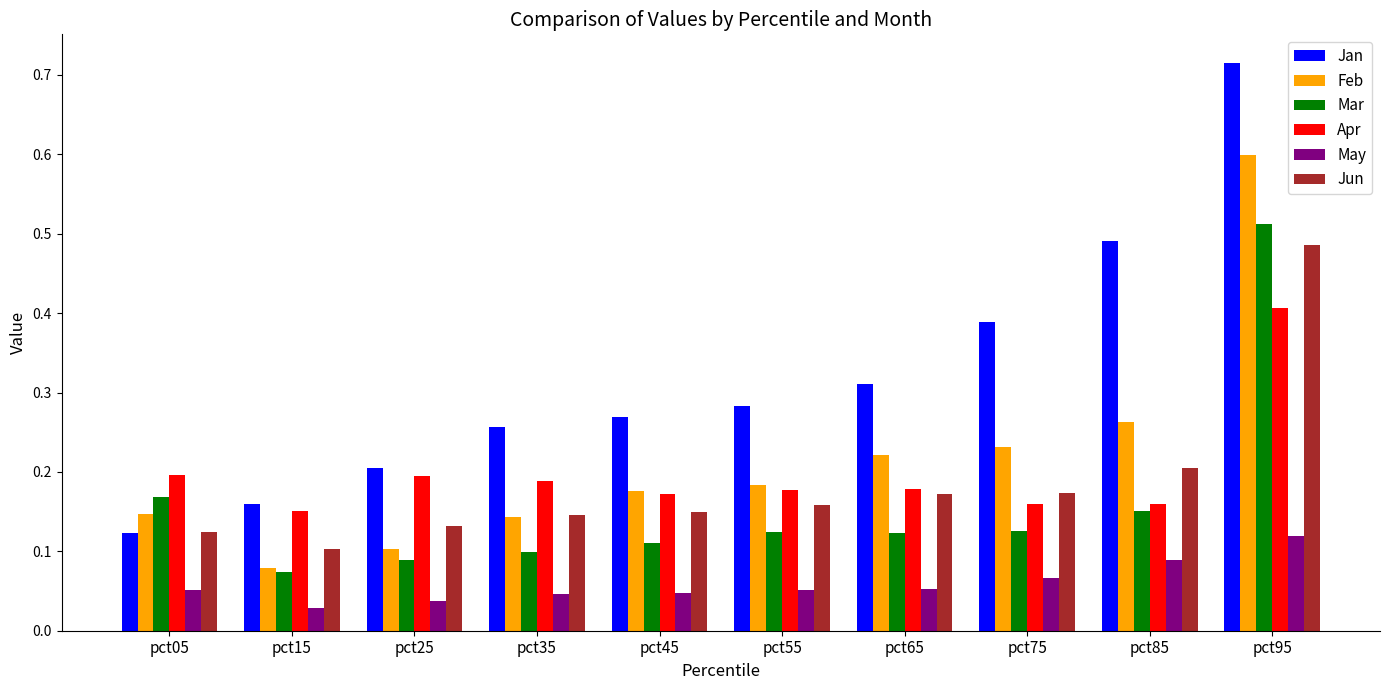

Which series has the widest spread of values?

Jan